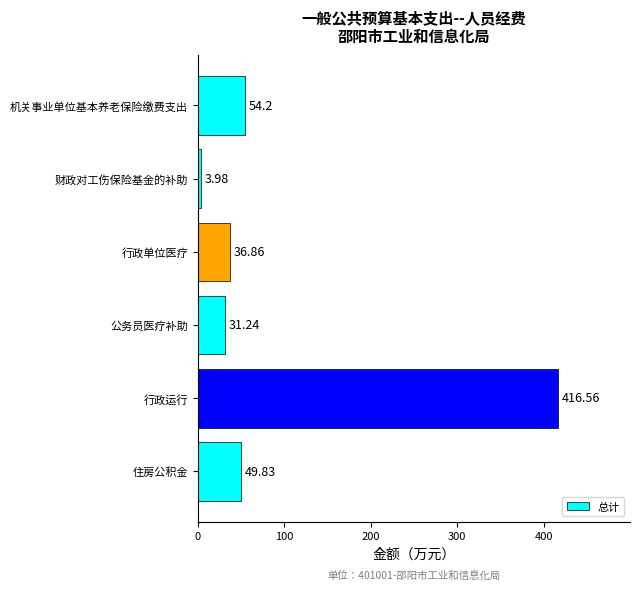

Which has a higher value, 行政单位医疗 or 机关事业单位基本养老保险缴费支出?

机关事业单位基本养老保险缴费支出